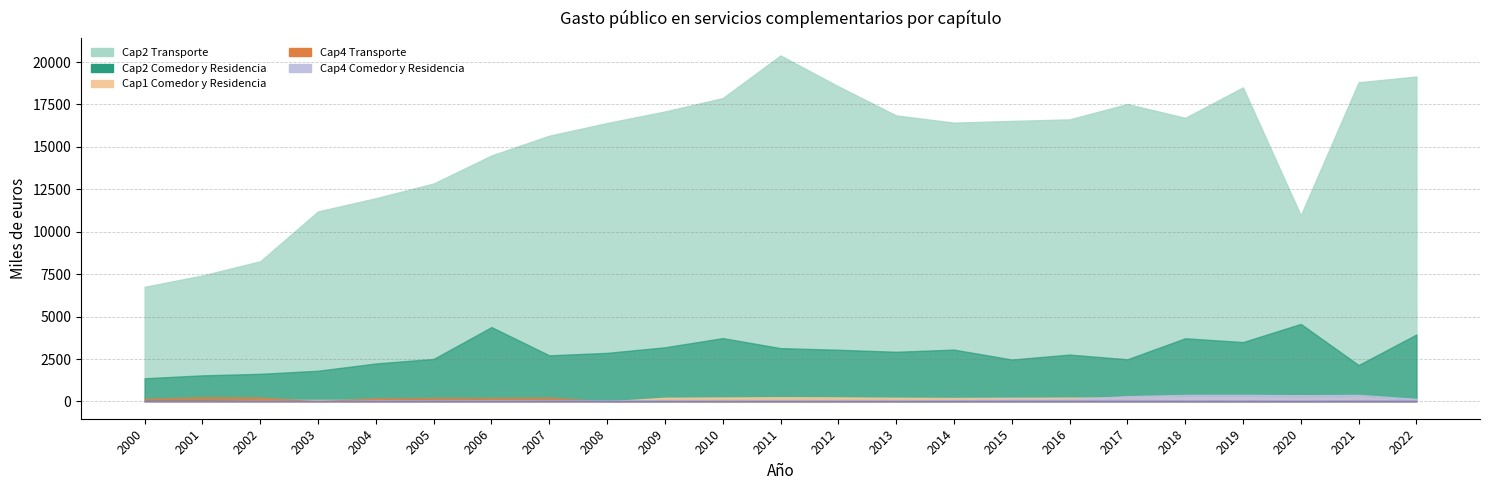

What value does the Cap2 Transporte series have at 2014?

16427.8